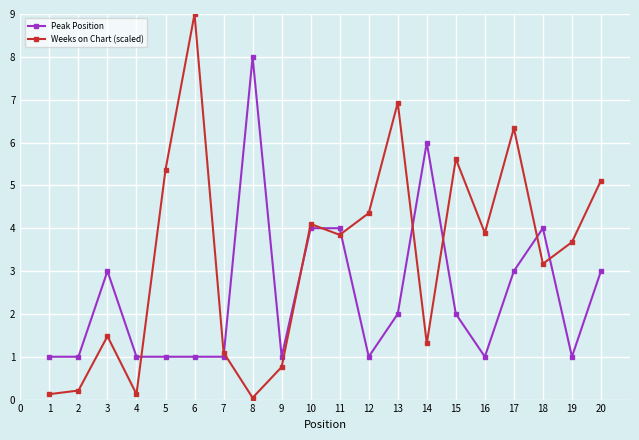

Between which two adjacent categories do Weeks on Chart (scaled) and Peak Position first intersect?

4 and 5